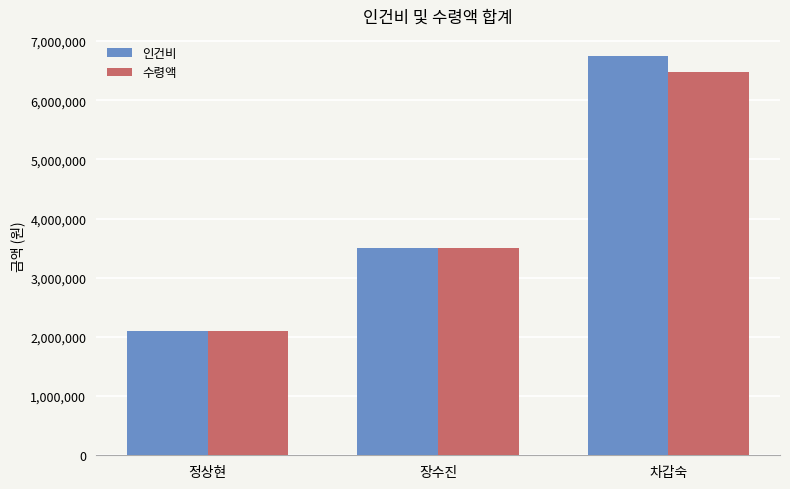

How many data points in 인건비 are less than 3500000?

1